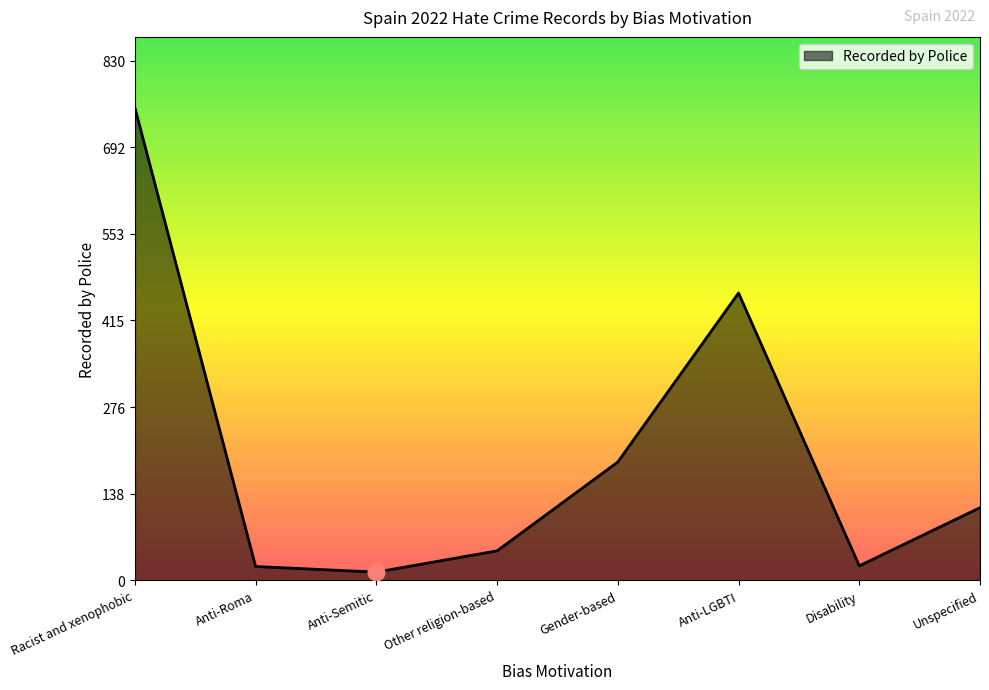

Count the number of data series in this chart.

1